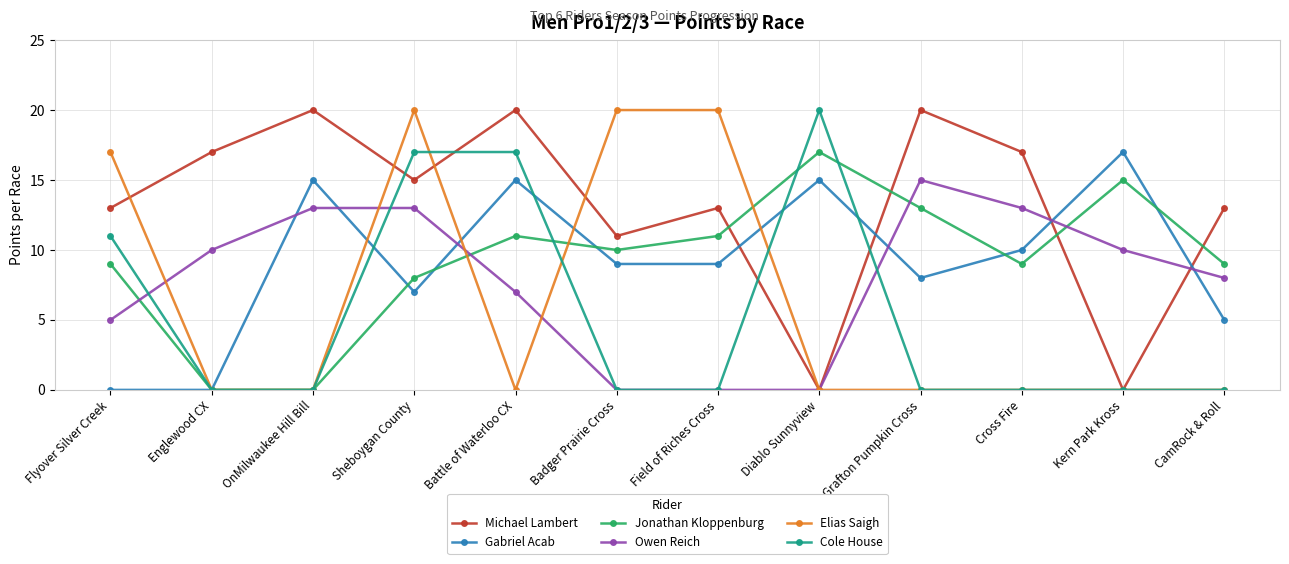

Reading right to left, extract all data points from this chart.

Michael Lambert: 13	0	17	20	0	13	11	20	15	20	17	13
Gabriel Acab: 5	17	10	8	15	9	9	15	7	15	0	0
Jonathan Kloppenburg: 9	15	9	13	17	11	10	11	8	0	0	9
Owen Reich: 8	10	13	15	0	0	0	7	13	13	10	5
Elias Saigh: 0	0	0	0	0	20	20	0	20	0	0	17
Cole House: 0	0	0	0	20	0	0	17	17	0	0	11